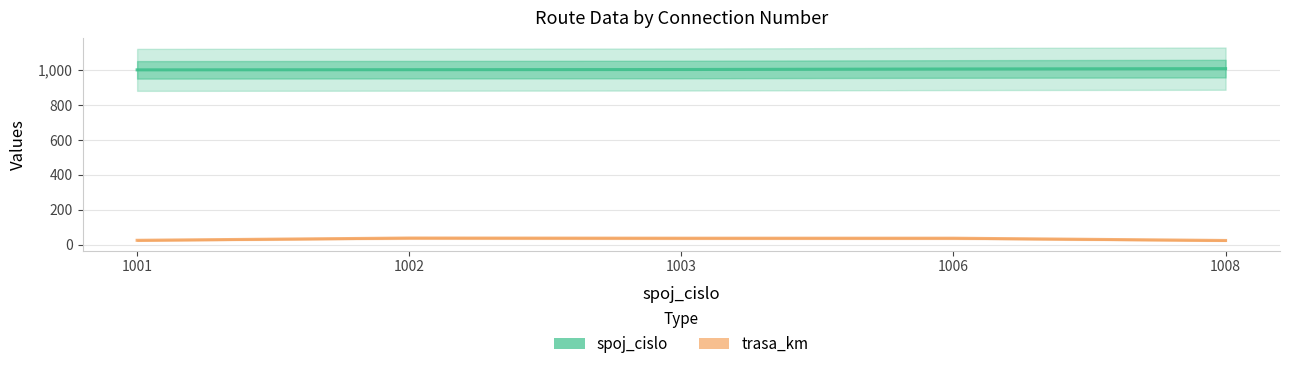

Which label corresponds to the smallest value in the chart?

1008